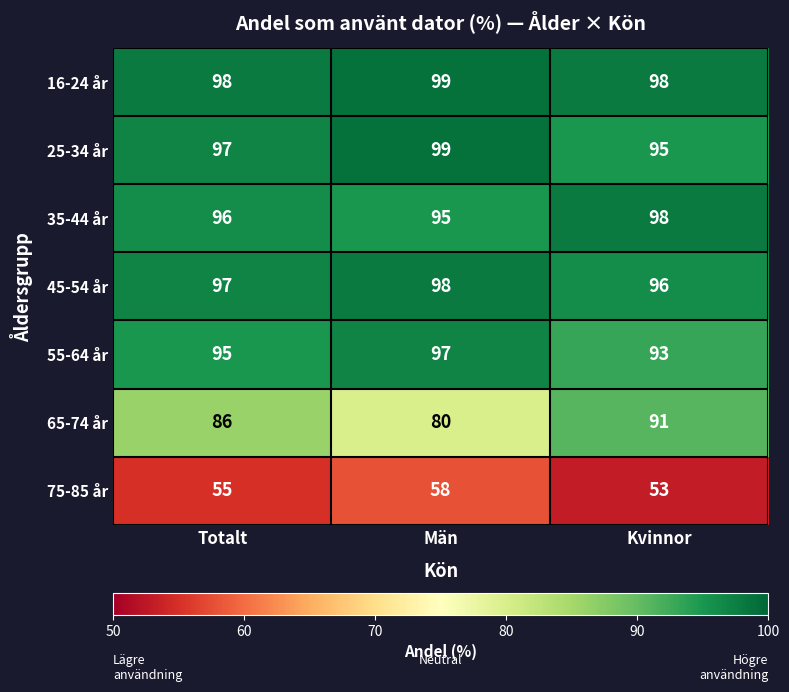

How many values in the 16-24 år series exceed 98?

1